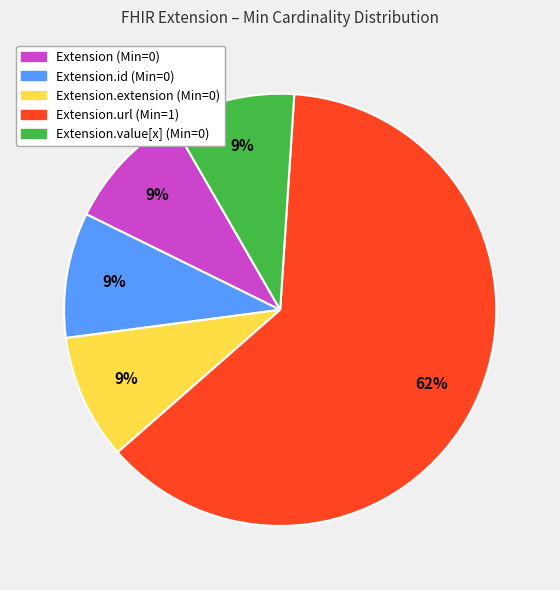

To the nearest percent, what is the average slice percentage?

20%